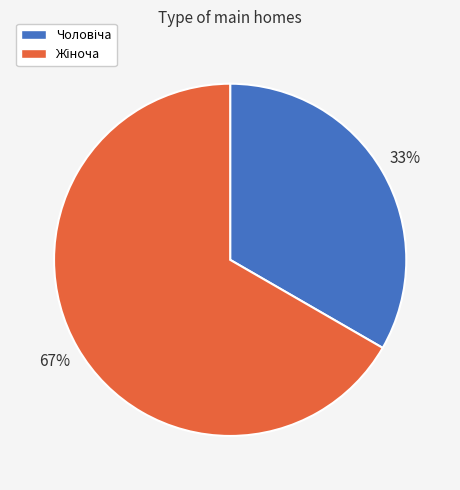

How many slices are in this pie chart?

2